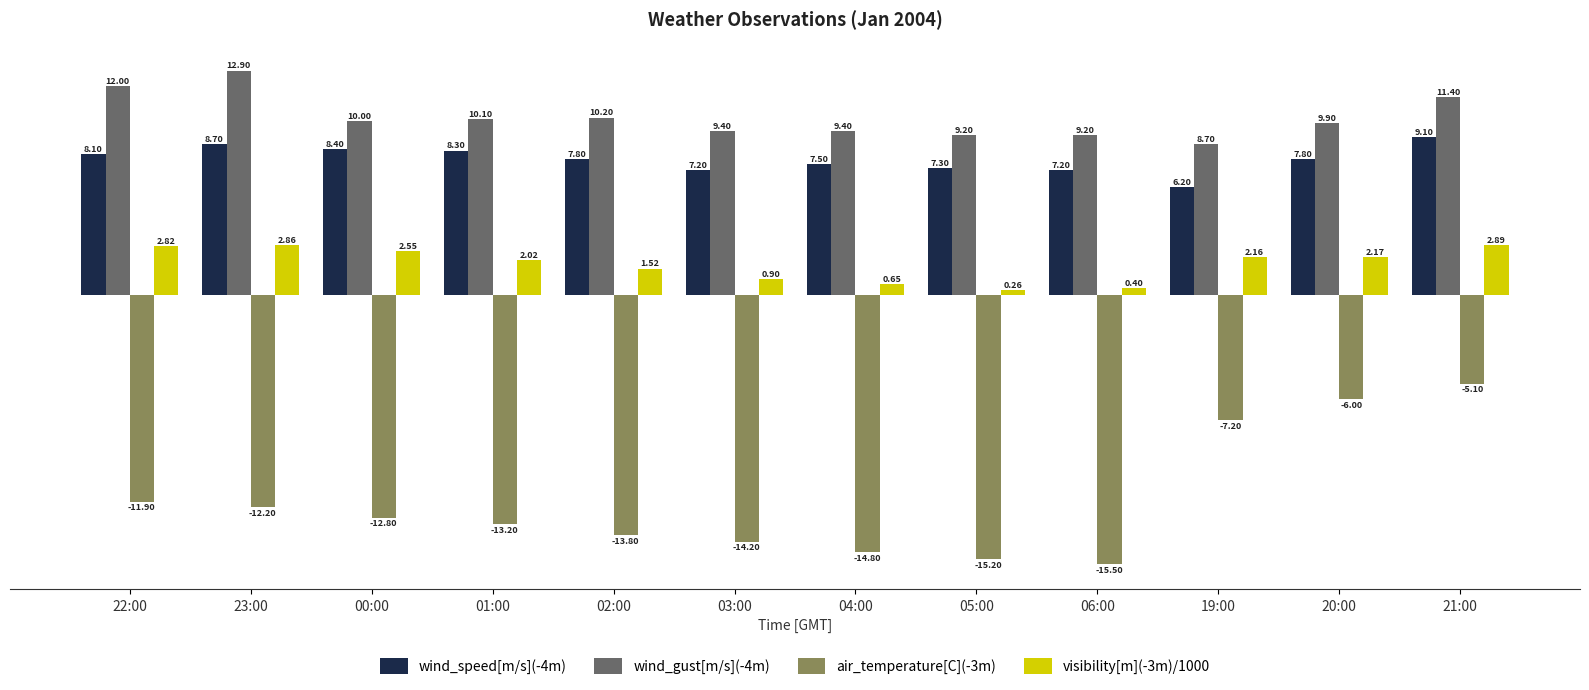

What is the highest value of the wind_gust[m/s](-4m) series?

12.9